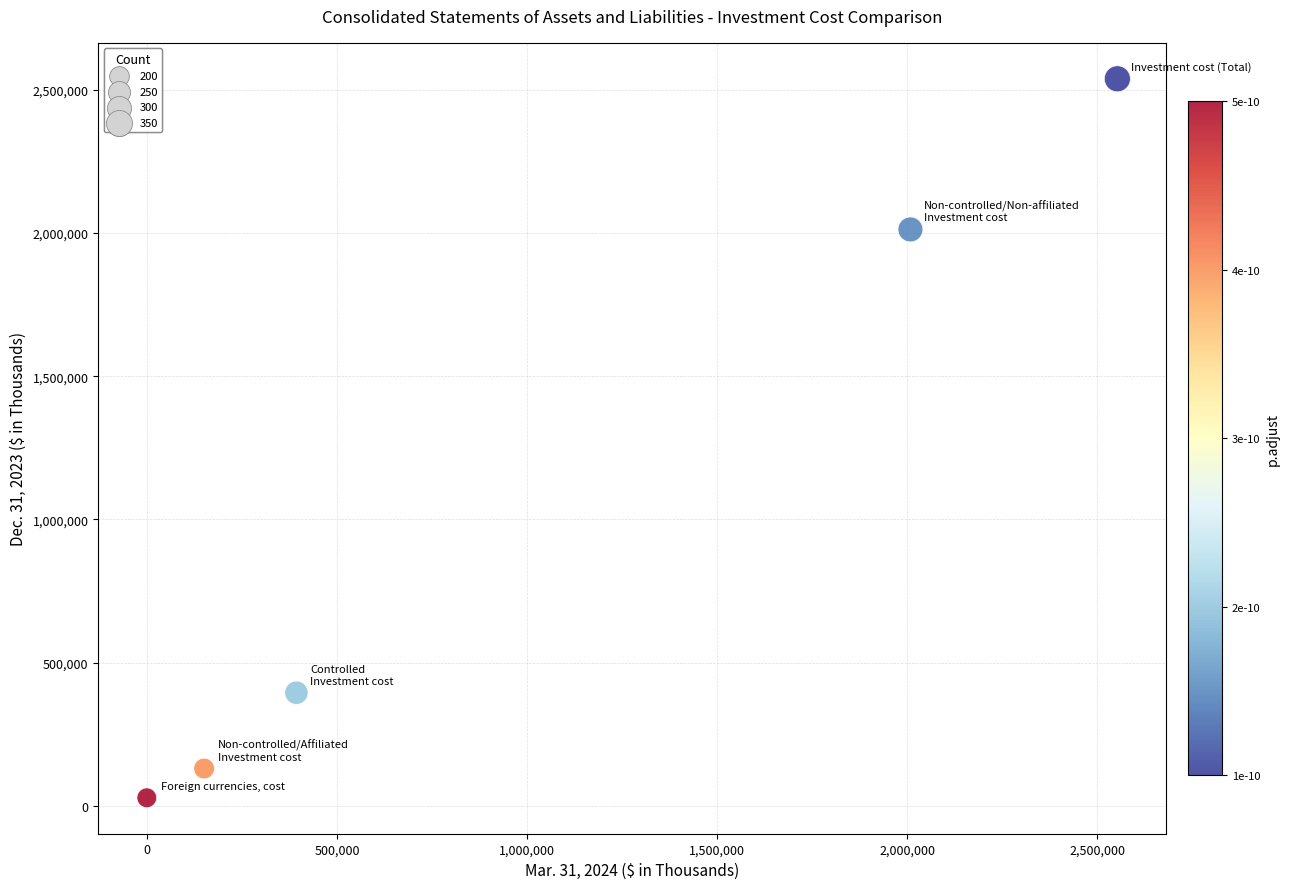

What Y value in the scatter plot is closest to 1283352?

2012273